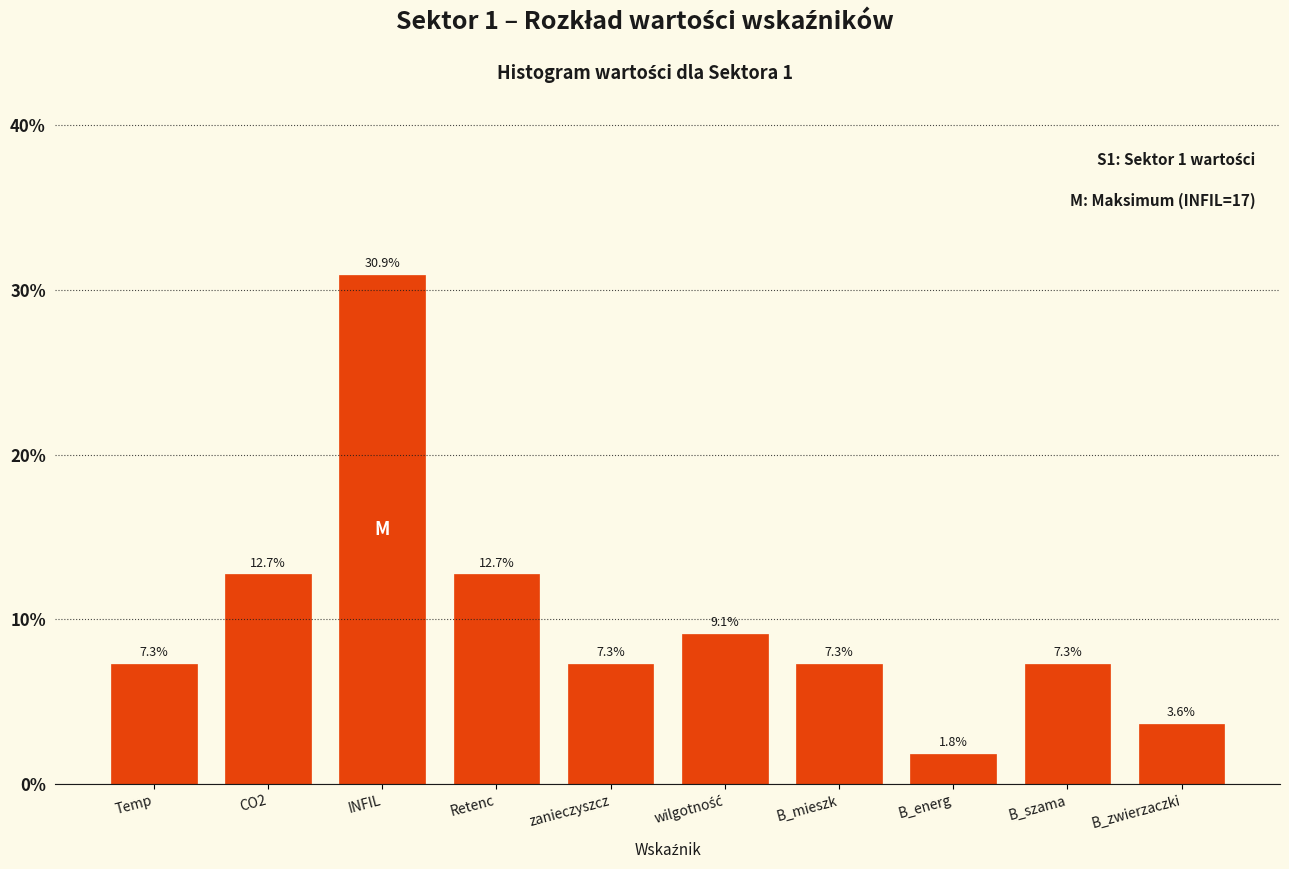

Reading left to right, list all the values displayed in this chart.

7.3	12.7	30.9	12.7	7.3	9.1	7.3	1.8	7.3	3.6